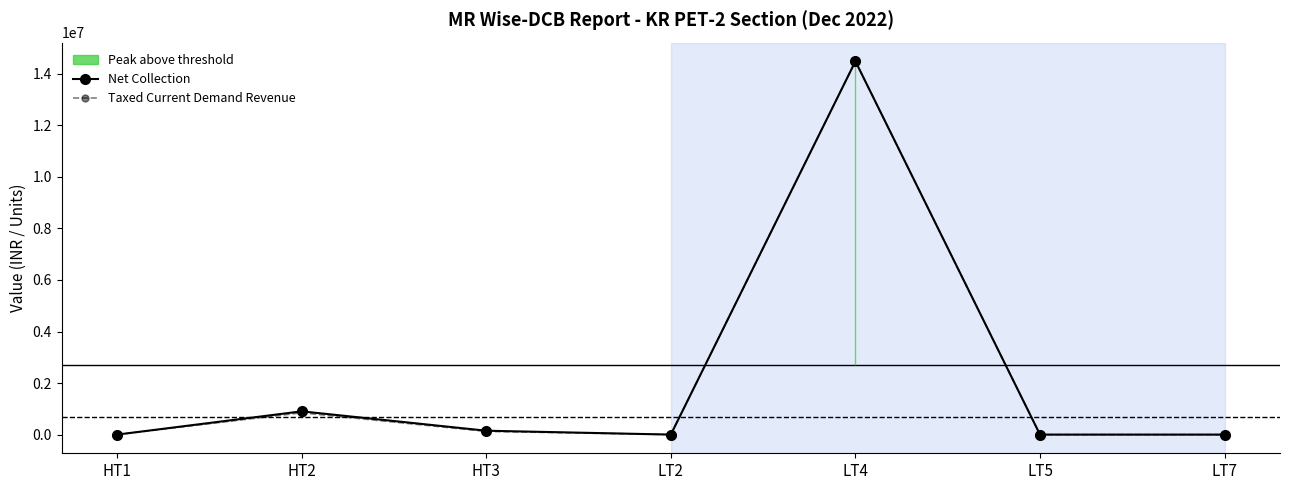

Between LT5 and HT2, which is larger?

HT2